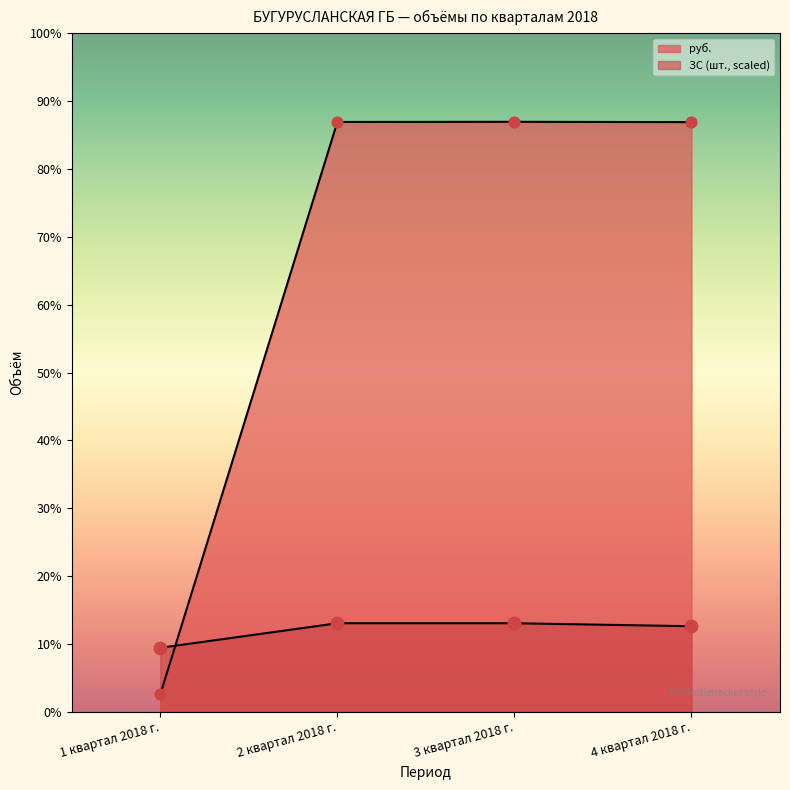

At how many categories does at least one series exceed 971303?

3